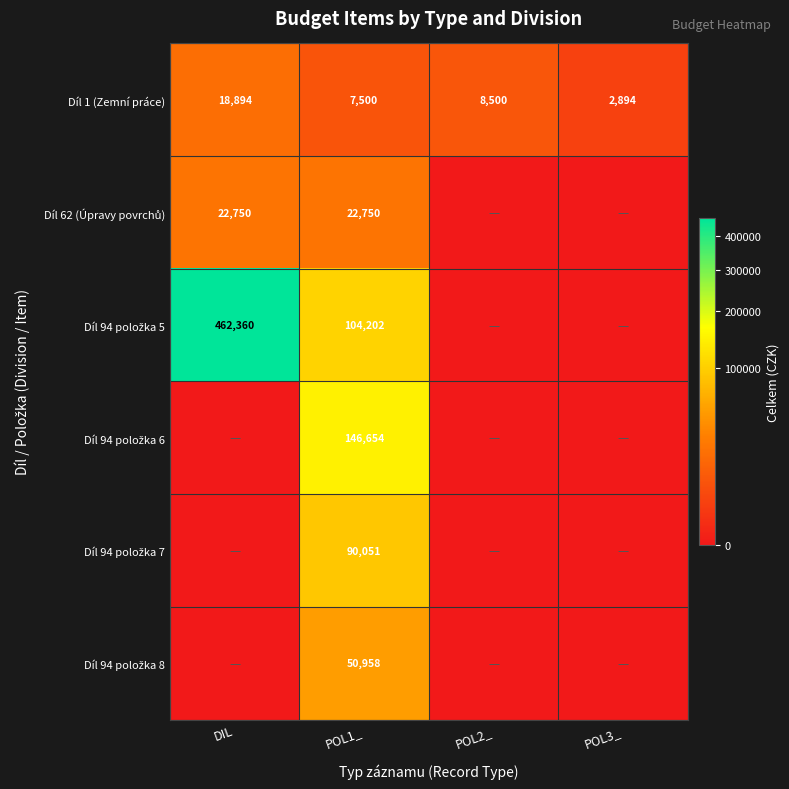

What is the average value of the Díl 1 (Zemní práce) series?

9447